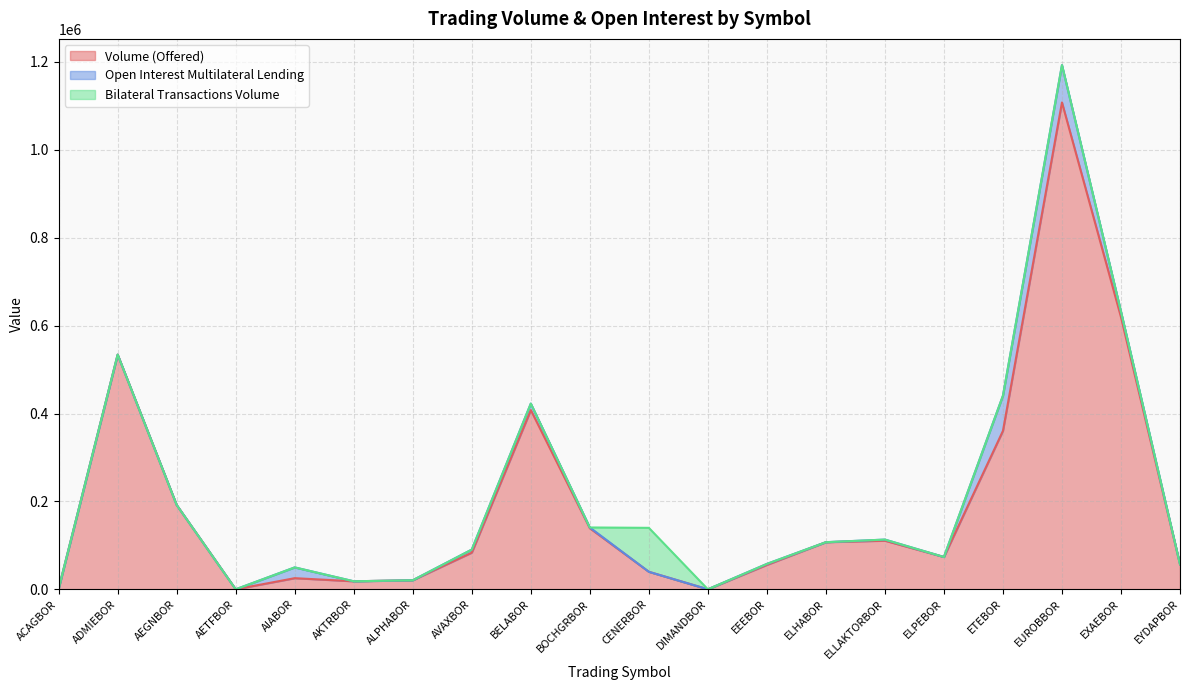

Reading right to left, list all the values displayed in this chart.

Volume (Offered): EYDAPBOR=56914	EXAEBOR=619239	EUROBBOR=1107776	ETEBOR=360491	ELPEBOR=73482	ELLAKTORBOR=110600	ELHABOR=107190	EEEBOR=55510	DIMANDBOR=0	CENERBOR=39829	BOCHGRBOR=138927	BELABOR=407746	AVAXBOR=83373	ALPHABOR=20564	AKTRBOR=18219	AIABOR=25301	AETFBOR=0	AEGNBOR=191772	ADMIEBOR=533935	ACAGBOR=1519
Open Interest Multilateral Lending: EYDAPBOR=0	EXAEBOR=12580	EUROBBOR=85000	ETEBOR=80000	ELPEBOR=0	ELLAKTORBOR=2500	ELHABOR=0	EEEBOR=2244	DIMANDBOR=0	CENERBOR=0	BOCHGRBOR=1756	BELABOR=14800	AVAXBOR=7000	ALPHABOR=0	AKTRBOR=0	AIABOR=24500	AETFBOR=0	AEGNBOR=0	ADMIEBOR=0	ACAGBOR=0
Bilateral Transactions Volume: EYDAPBOR=0	EXAEBOR=0	EUROBBOR=0	ETEBOR=0	ELPEBOR=0	ELLAKTORBOR=0	ELHABOR=0	EEEBOR=0	DIMANDBOR=0	CENERBOR=100000	BOCHGRBOR=0	BELABOR=0	AVAXBOR=0	ALPHABOR=0	AKTRBOR=0	AIABOR=0	AETFBOR=0	AEGNBOR=0	ADMIEBOR=0	ACAGBOR=0